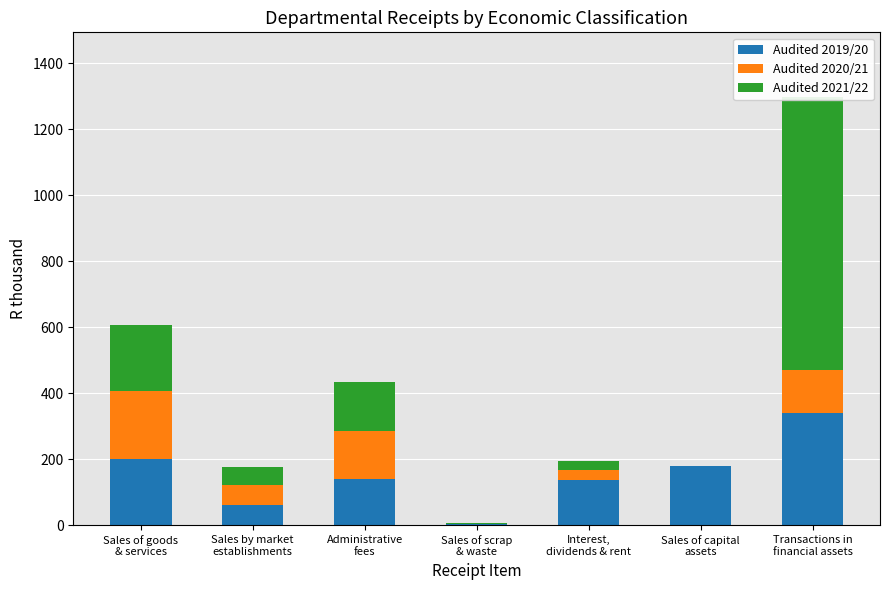

What is the sum of all Audited 2020/21 values?

570